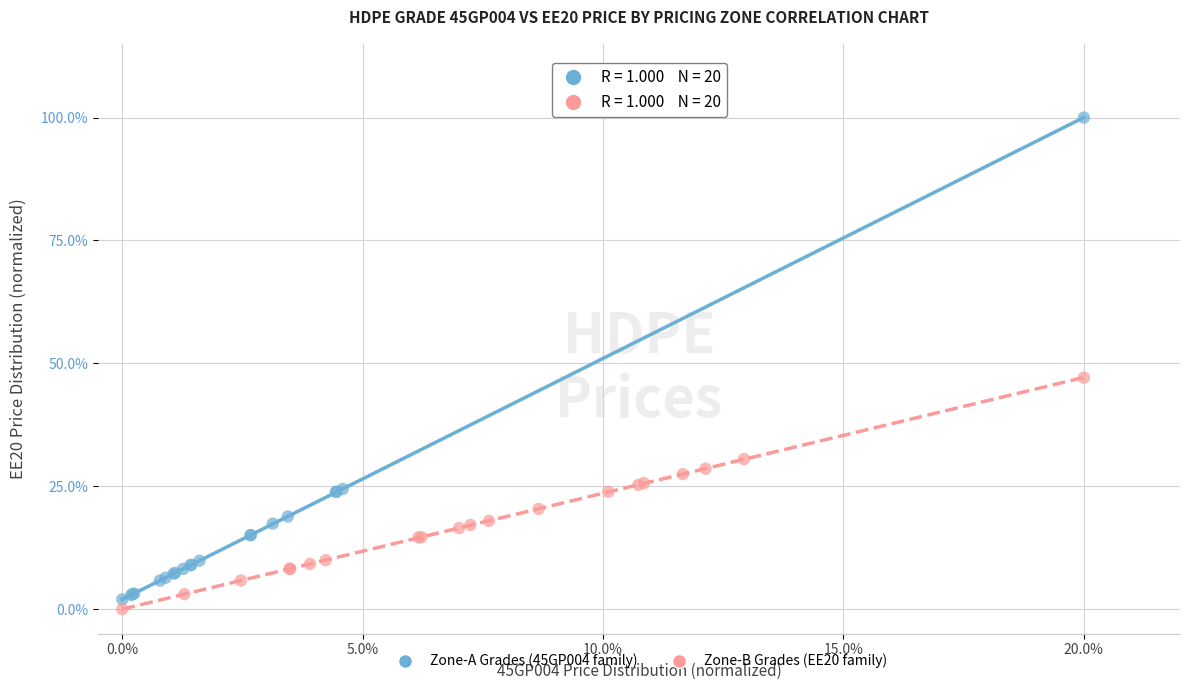

What are all the series names shown in the legend?

Zone-A Grades (45GP004 family), Zone-B Grades (EE20 family)